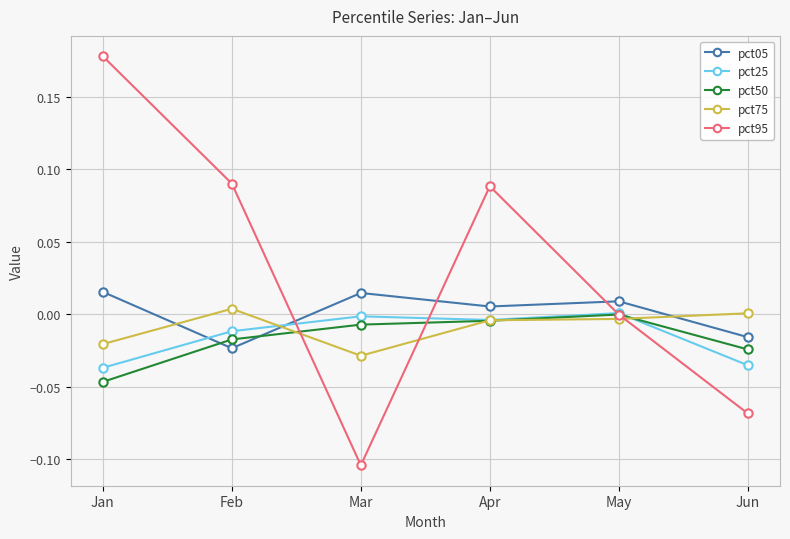

True or false: pct75 has more than 0 points higher than both neighbors.

True